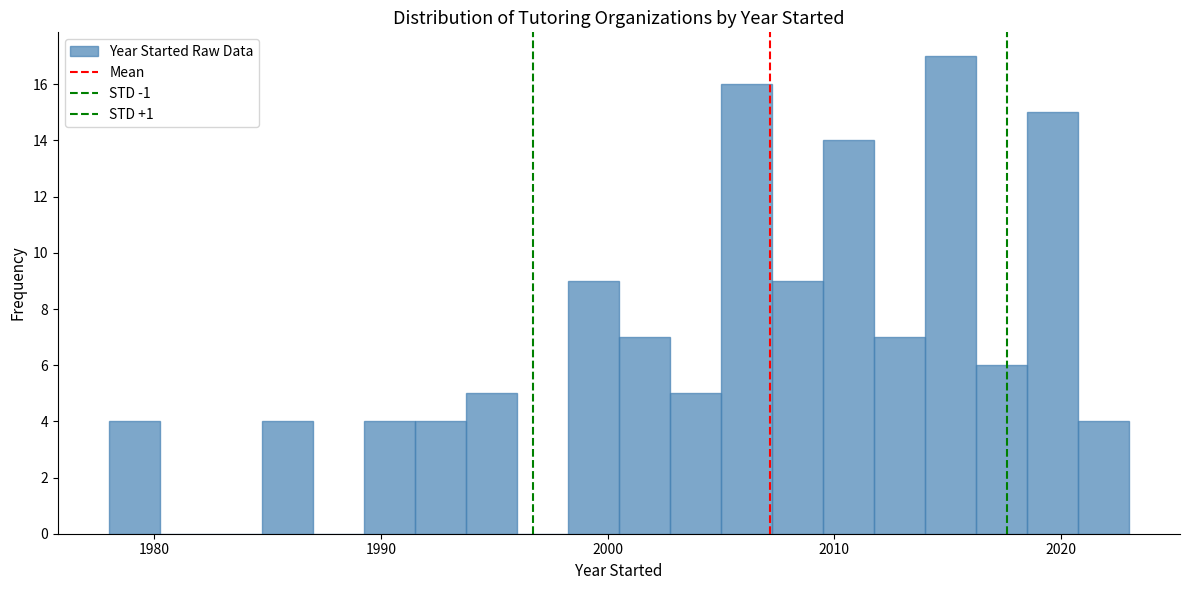

Read against the x-axis, roughly where is the centre of the tallest bar?

2015